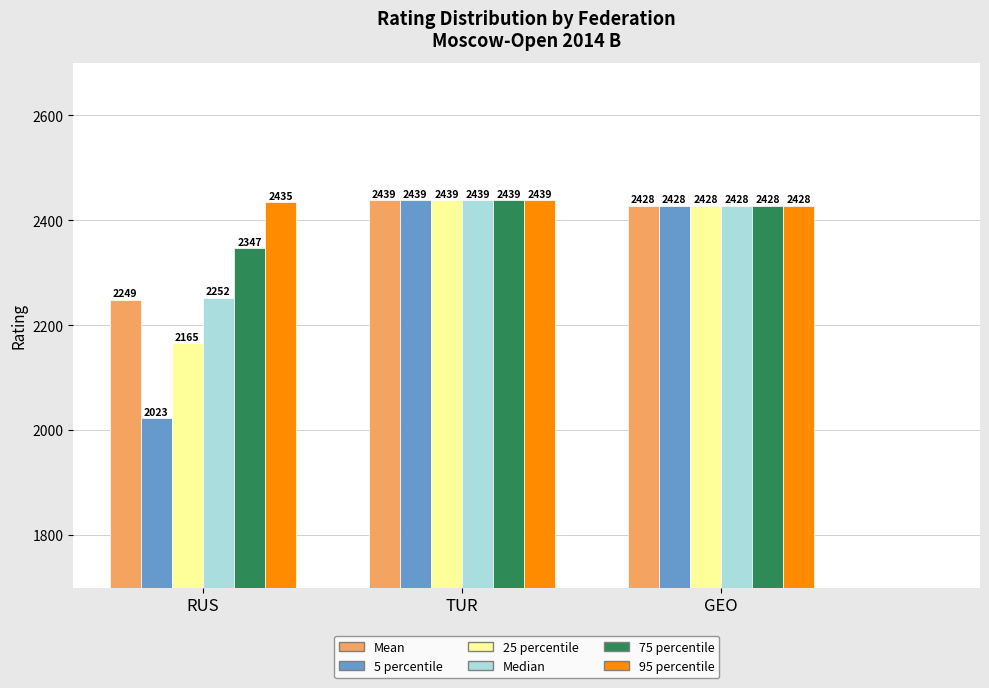

What is the lowest value of the 75 percentile series?

2347.0